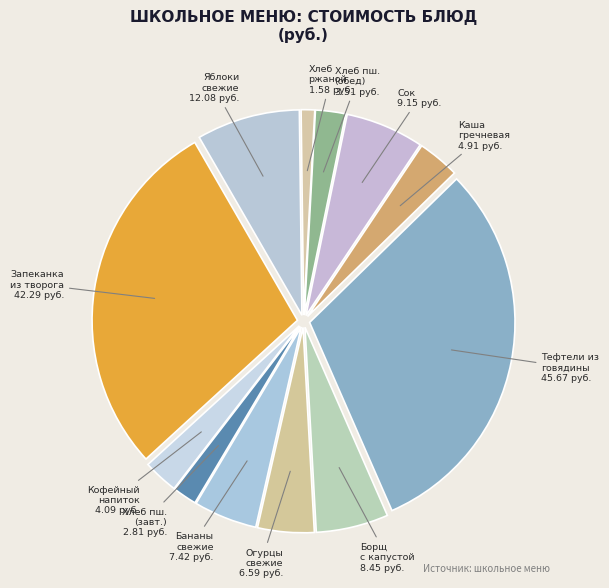

Which category has the smallest portion of the pie?

Хлеб ржаной